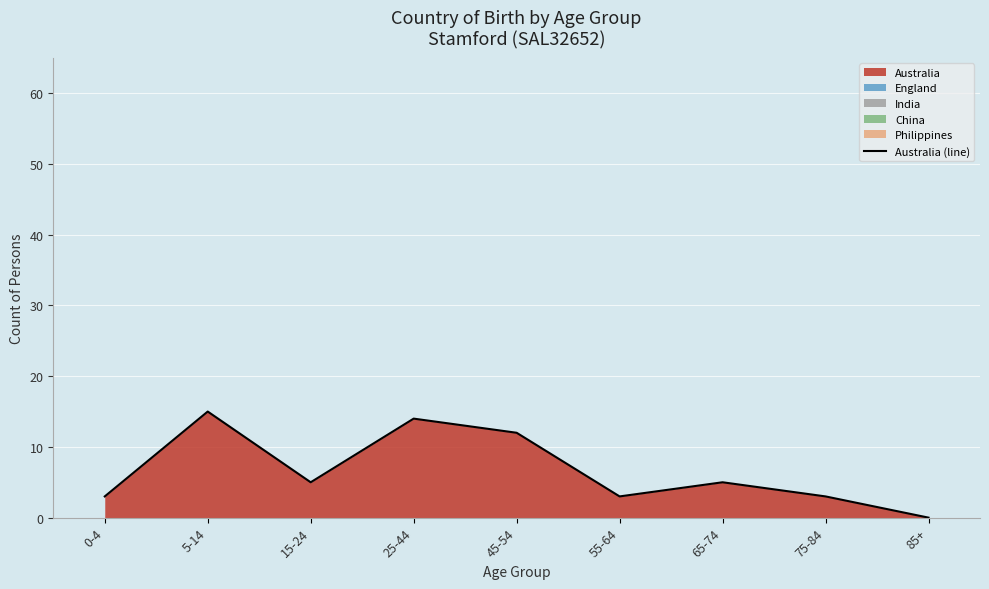

The chart shows a value of 3 at 55-64. True or false?

True